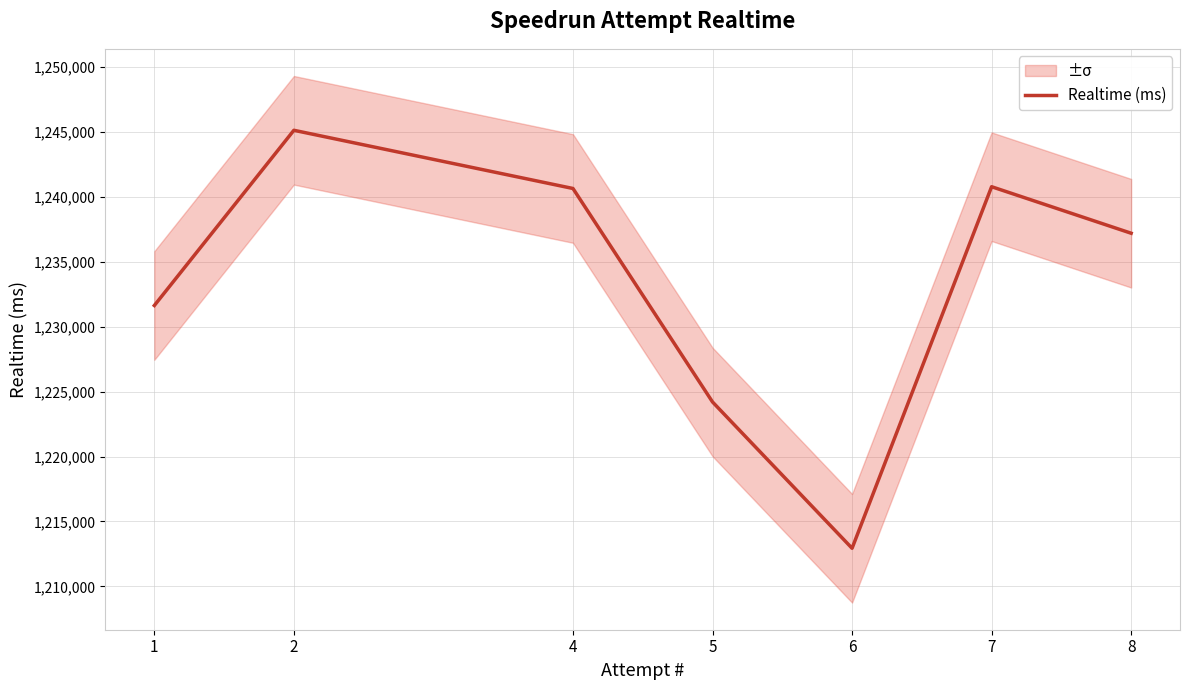

Which category has the highest value across all series?

2